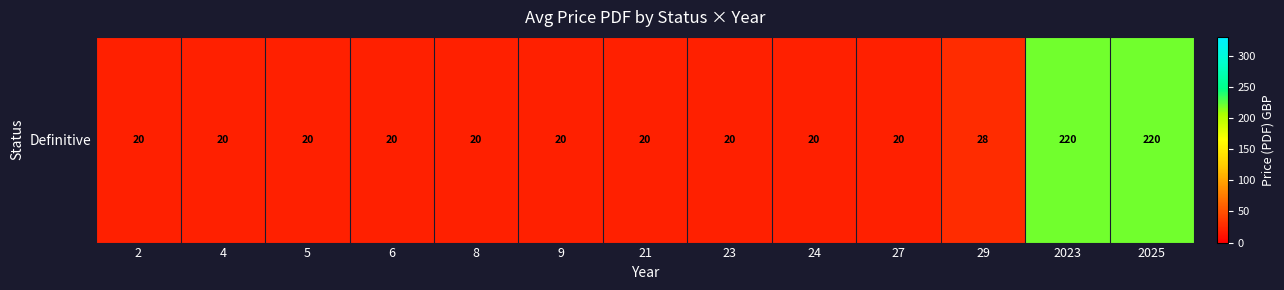

Which category has the highest value across all series?

2023